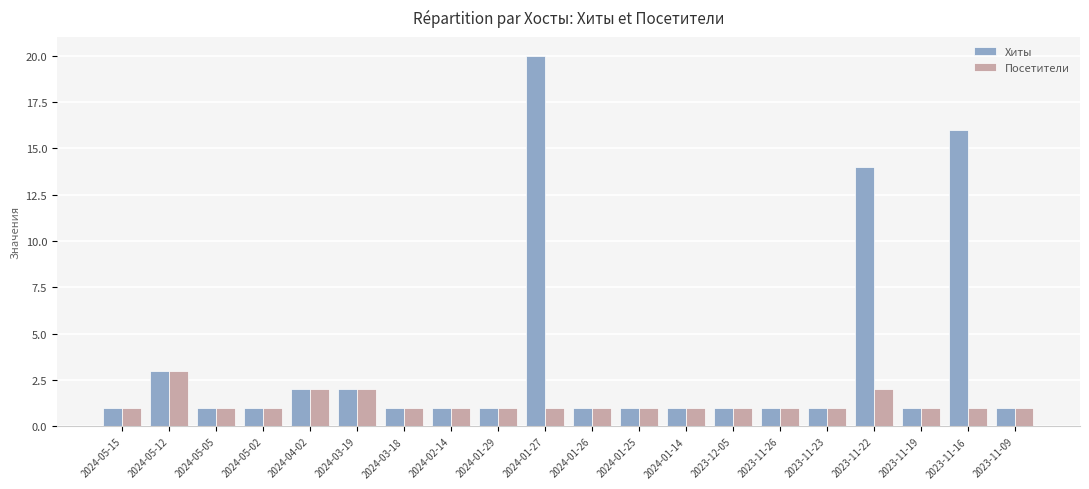

What are all the series names shown in the legend?

Хиты, Посетители